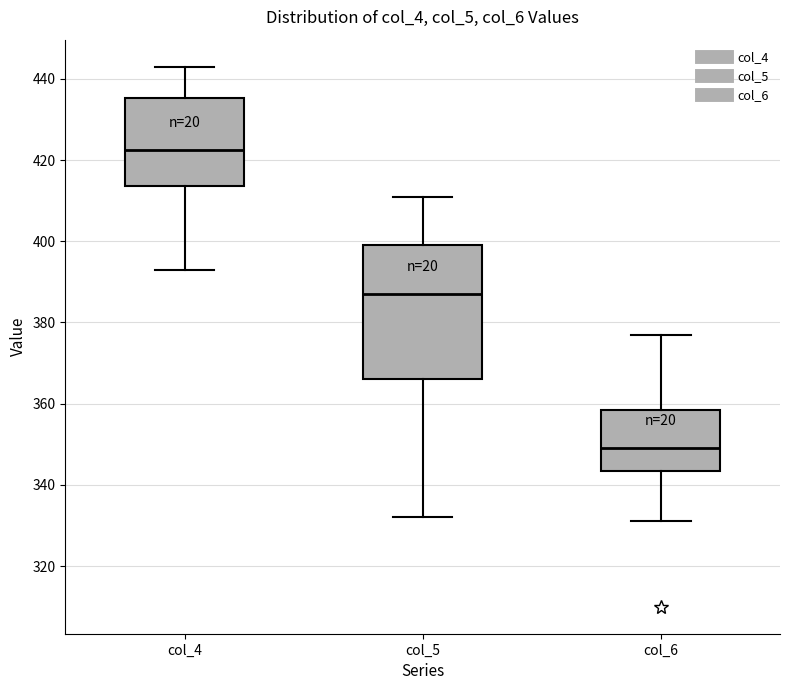

Reading left to right, transcribe this box plot: for each box, give where its median line is, the range the box spans, and where its two whiskers end, as read against the y-axis. The values are not printed on the chart, so give them approximately, as read against the axis.

col_4: median 422, box 414 to 436, whiskers 394 to 444
col_5: median 388, box 366 to 400, whiskers 332 to 412
col_6: median 350, box 344 to 358, whiskers 332 to 378